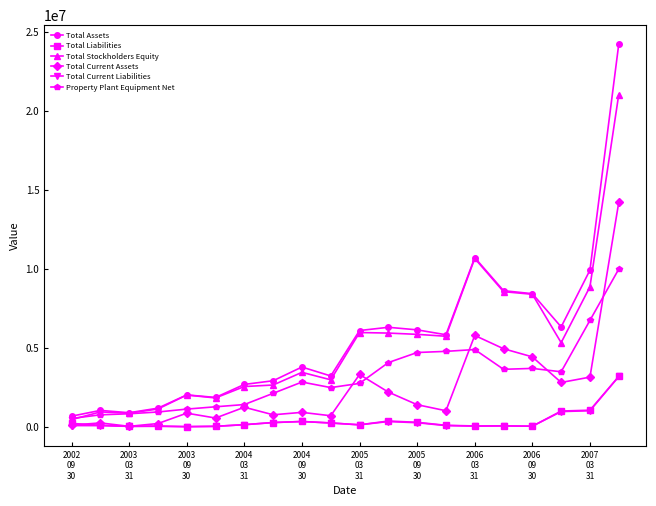

True or false: Total Current Liabilities and Total Assets cross at least once.

False